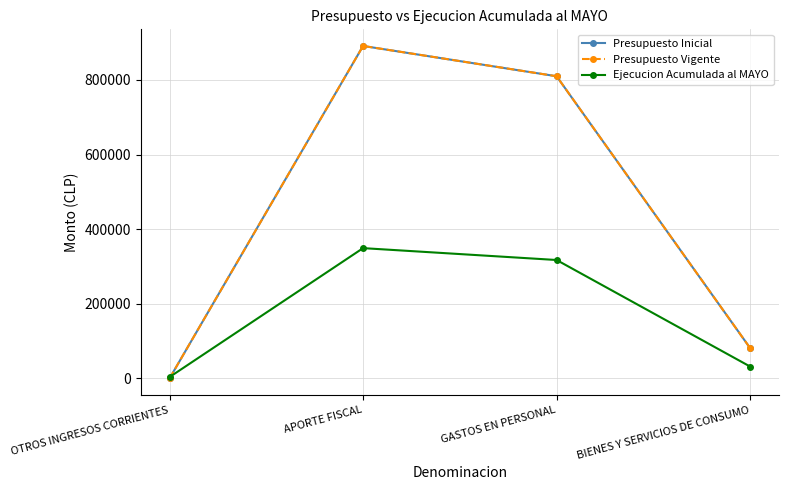

Does the chart have visible grid lines?

Yes